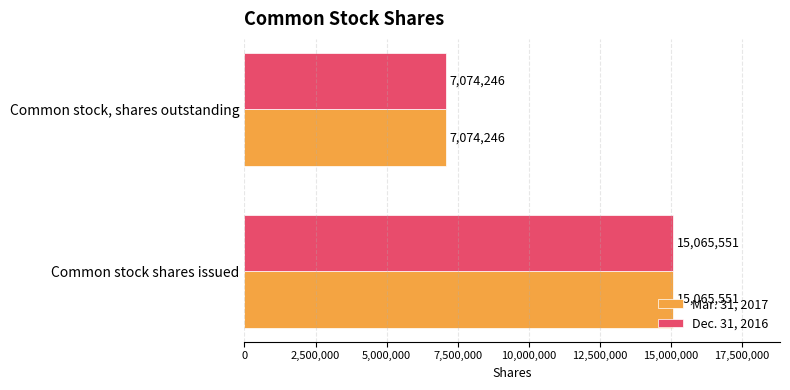

What is the minimum value shown in the chart?

7074246